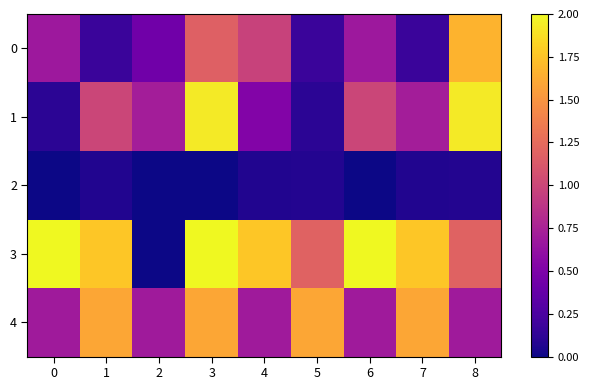

Which series changed the most between 1 and 4?

4